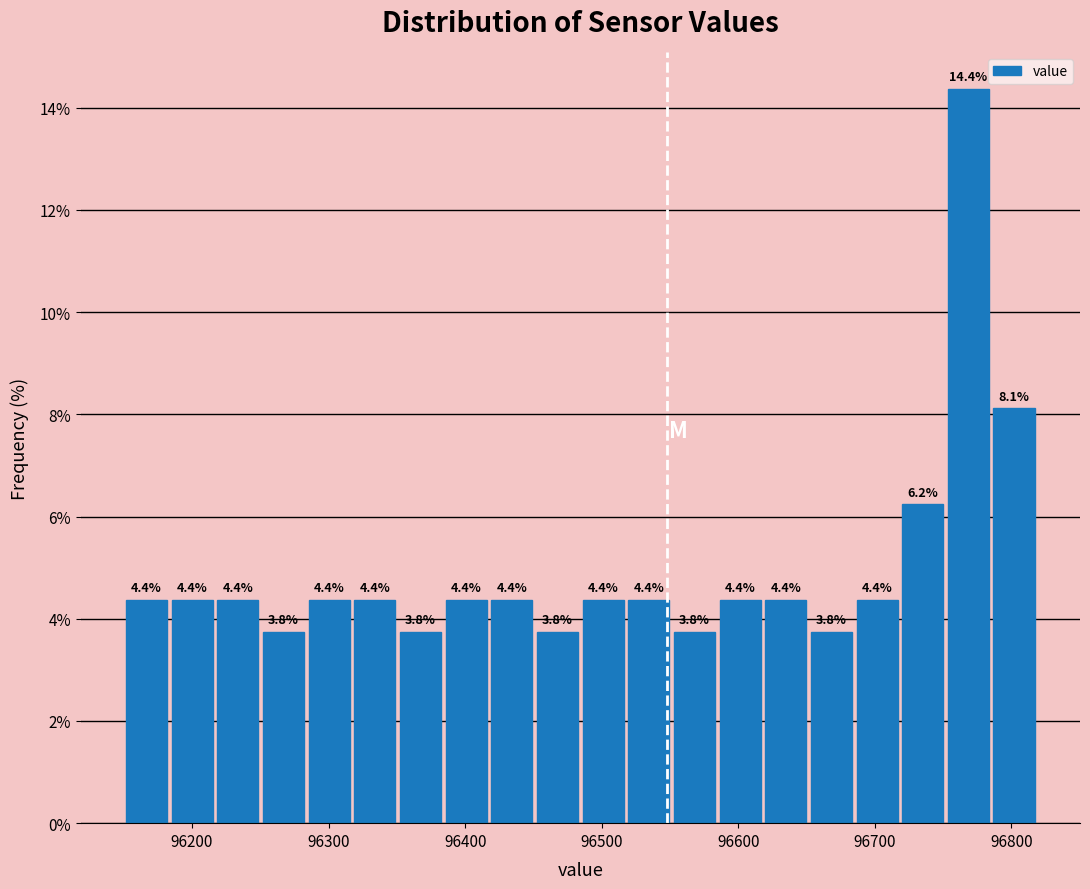

Around what value on the x-axis is the tallest bar? Give the approximate position of its centre, as read against the axis.

96770